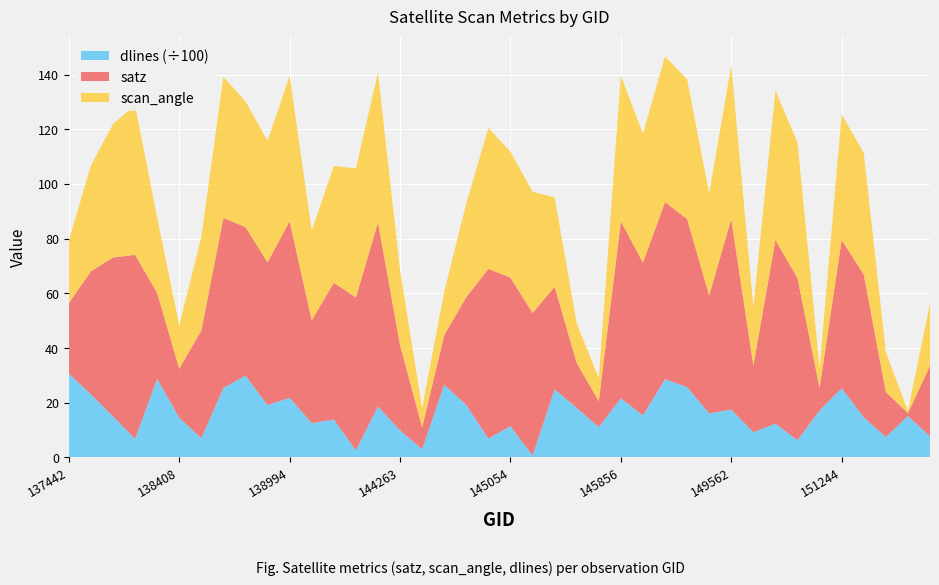

Reading right to left, list all the values displayed in this chart.

satz: 25.9	1.0	16.5	52.2	54.2	8.2	59.3	67.1	24.4	69.7	43.2	61.5	64.8	55.9	64.7	9.5	16.4	37.5	52.1	54.3	62.1	39.5	18.1	8.0	31.2	67.3	55.9	50.0	37.6	64.6	52.2	54.3	62.2	39.4	17.9	31.4	67.3	58.1	45.0	25.8
scan_angle: 22.7	0.9	14.6	44.4	45.9	7.3	49.6	54.7	21.4	56.2	37.3	51.1	53.3	47.2	53.2	8.4	14.5	32.7	44.4	46.0	51.5	34.3	16.0	7.1	27.3	54.8	47.2	42.7	32.7	53.1	44.4	46.0	51.6	34.2	15.8	27.5	54.8	48.8	38.8	22.7
dlines: 770.0	1516.0	745.0	1466.0	2532.0	1717.0	630.0	1234.0	922.0	1748.0	1609.0	2572.0	2862.0	1535.0	2162.0	1107.0	1812.0	2489.0	66.0	1145.0	685.0	1917.0	2659.0	301.0	987.0	1861.0	257.0	1388.0	1252.0	2180.0	1911.0	2991.0	2540.0	701.0	1453.0	2874.0	679.0	1500.0	2307.0	3069.0